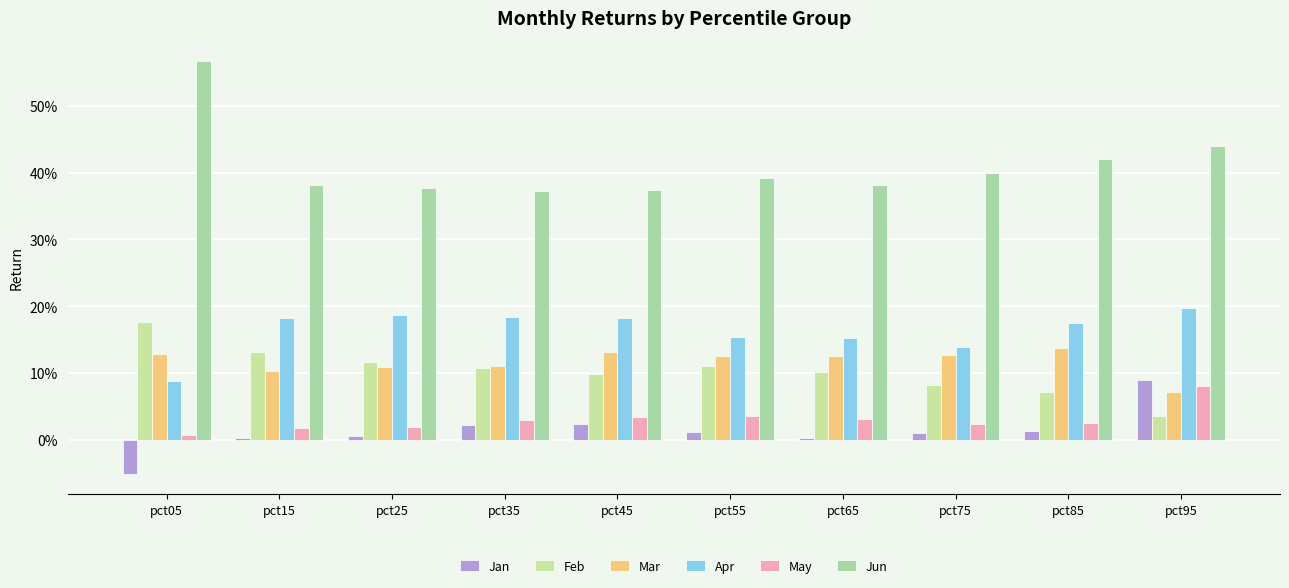

Are the bars horizontal?

No